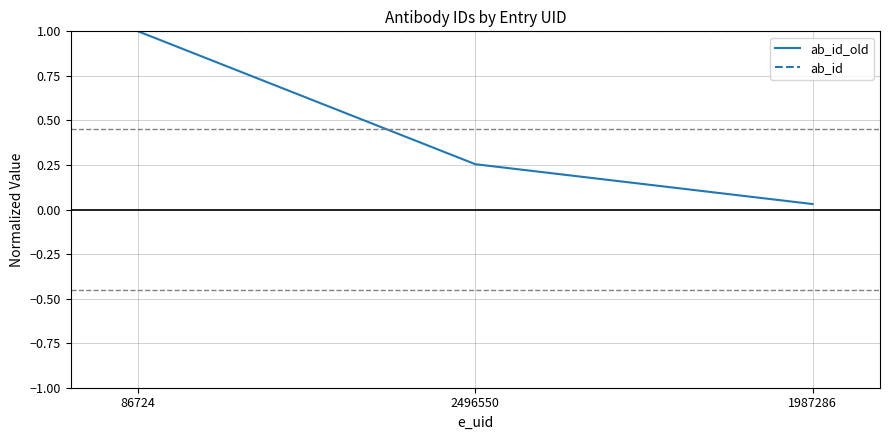

What position from the right is 1987286?

1